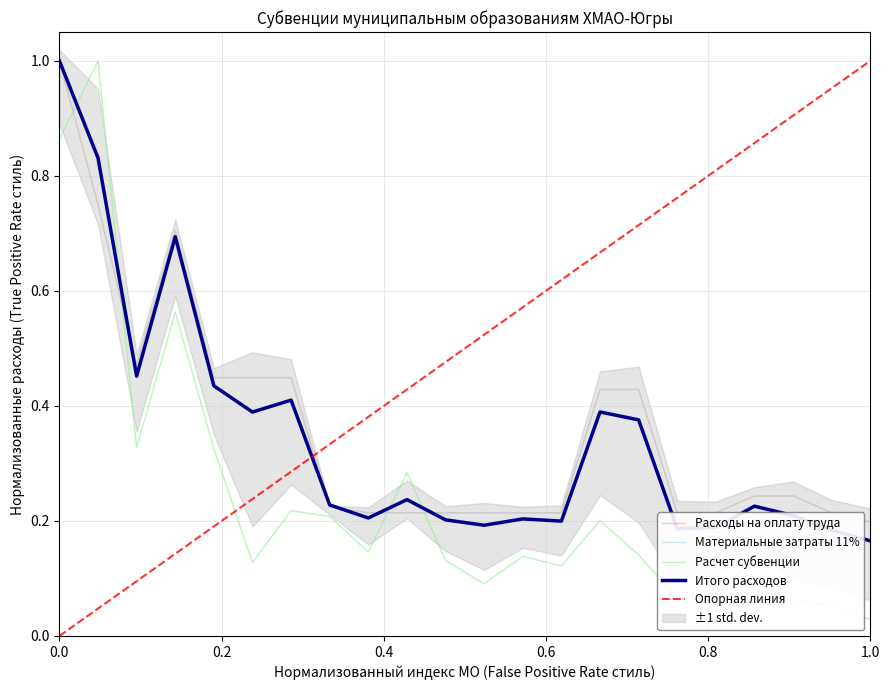

Which series ends up on top after the final intersection of Расчет субвенции and Итого расходов?

Итого расходов